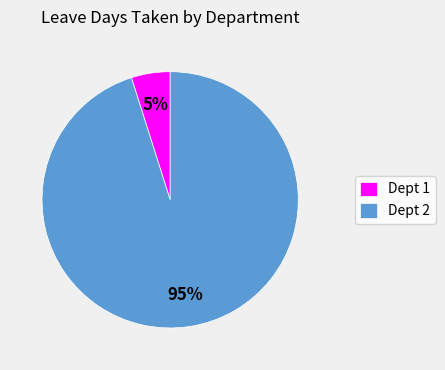

How many segments does this pie chart have?

2